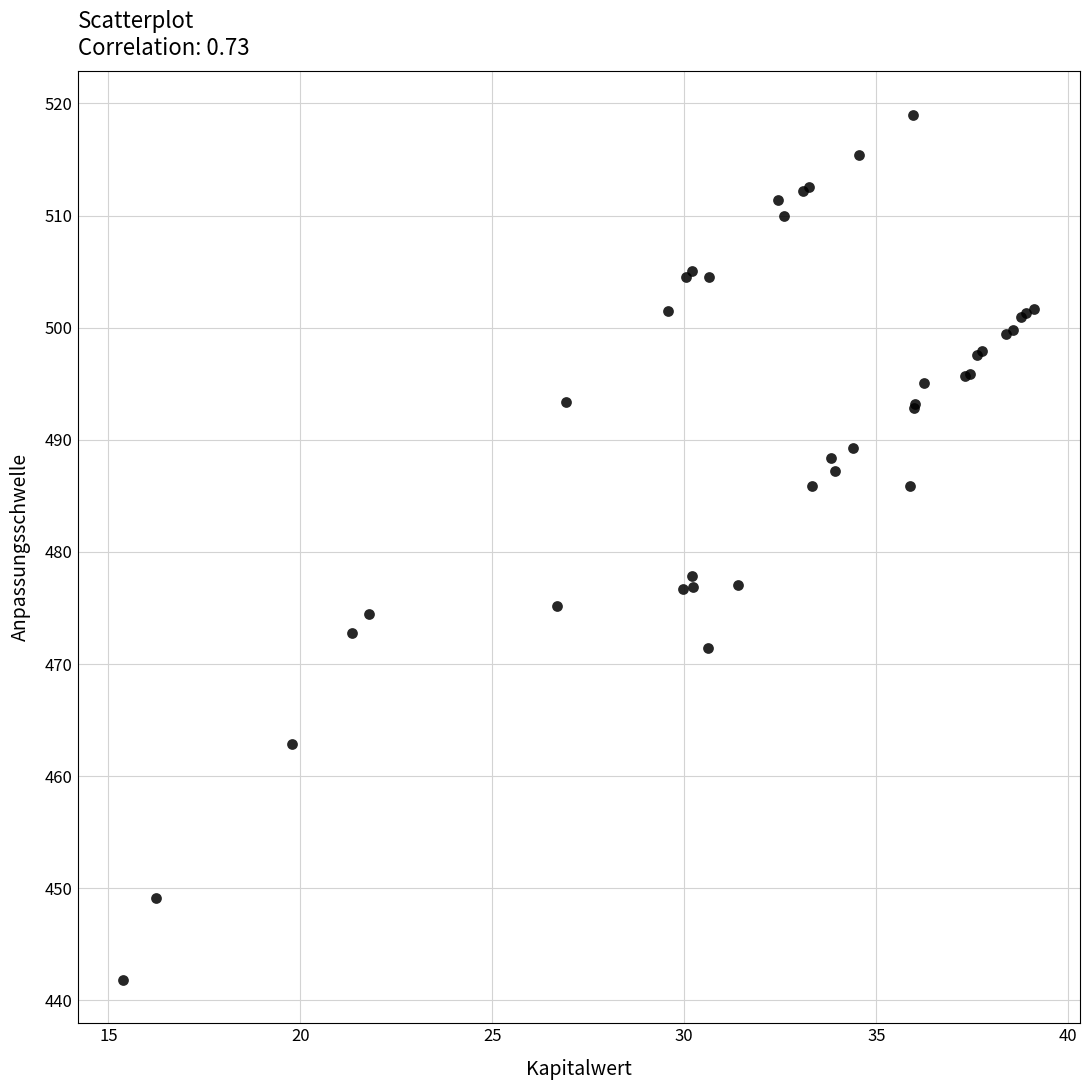

What Y value in the scatter plot is closest to 480?

477.9